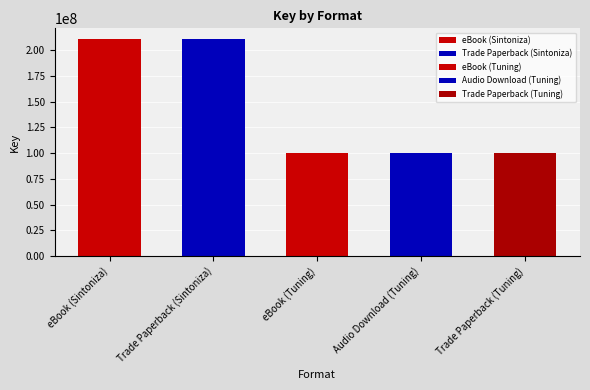

What is the ratio of the value at Trade Paperback (Tuning) to the value at Trade Paperback (Sintoniza)?

0.5